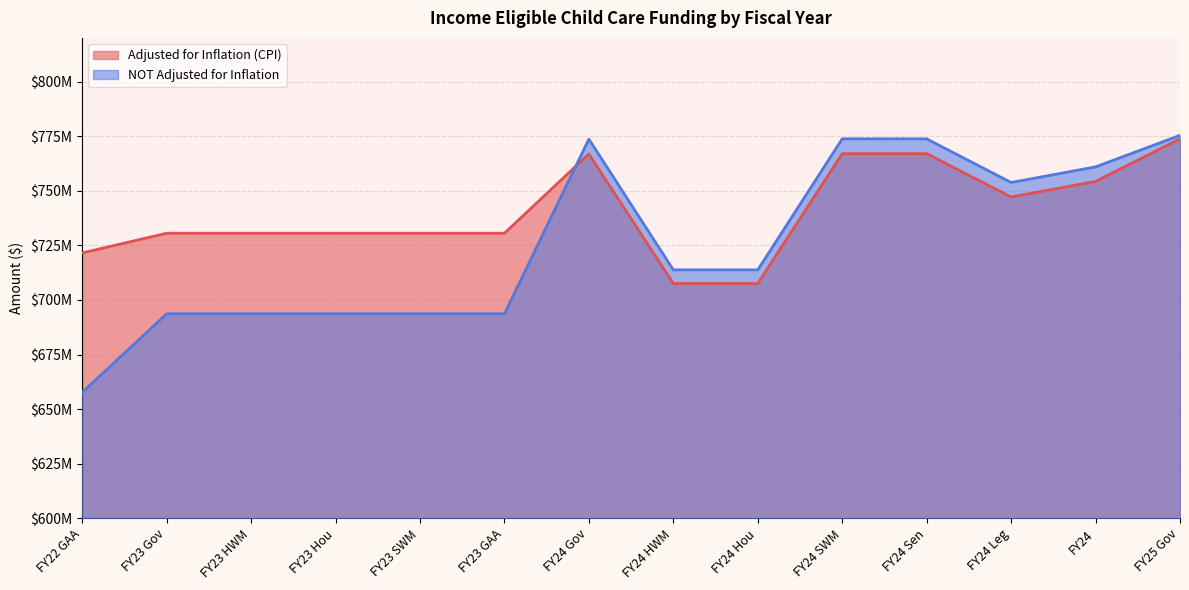

What is the sum of all Adjusted for Inflation (CPI) values?

10365373753